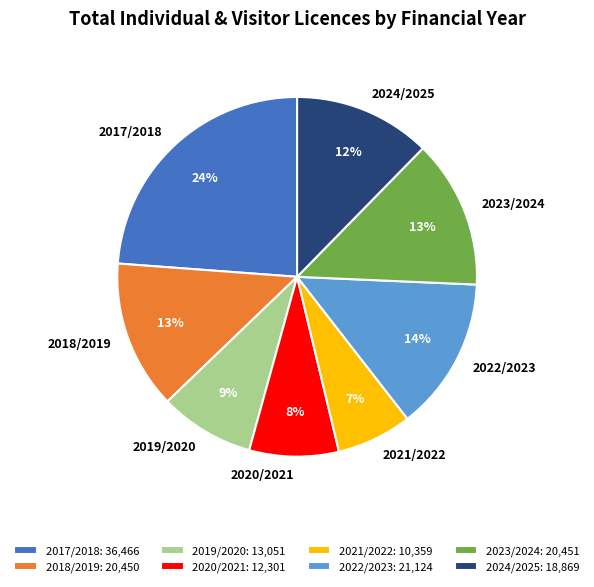

To the nearest percent, what is the average slice percentage?

12%